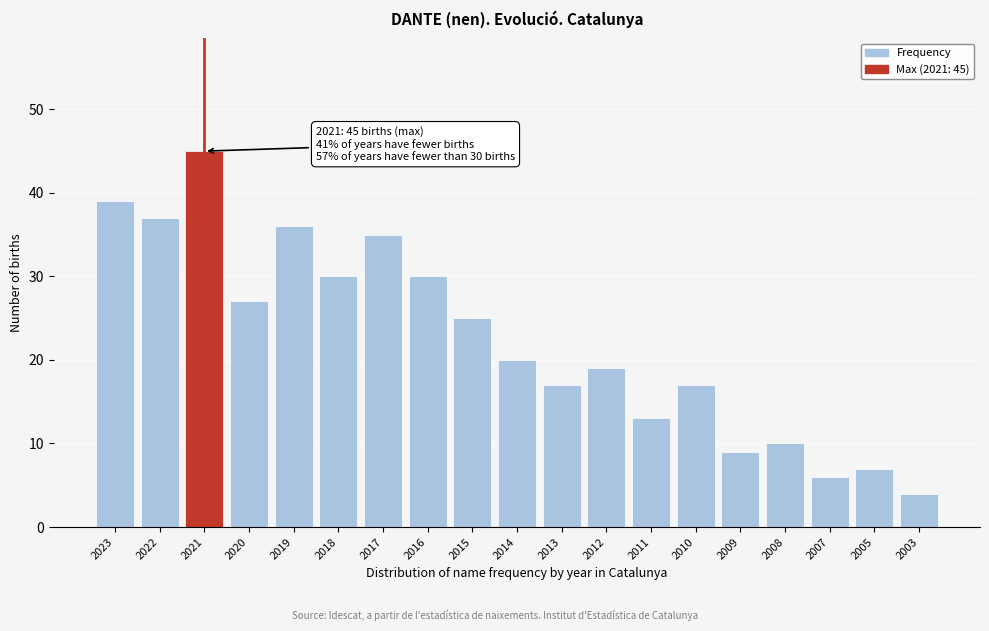

Reading left to right, extract all data points from this chart.

2023=39	2022=37	2021=45	2020=27	2019=36	2018=30	2017=35	2016=30	2015=25	2014=20	2013=17	2012=19	2011=13	2010=17	2009=9	2008=10	2007=6	2005=7	2003=4